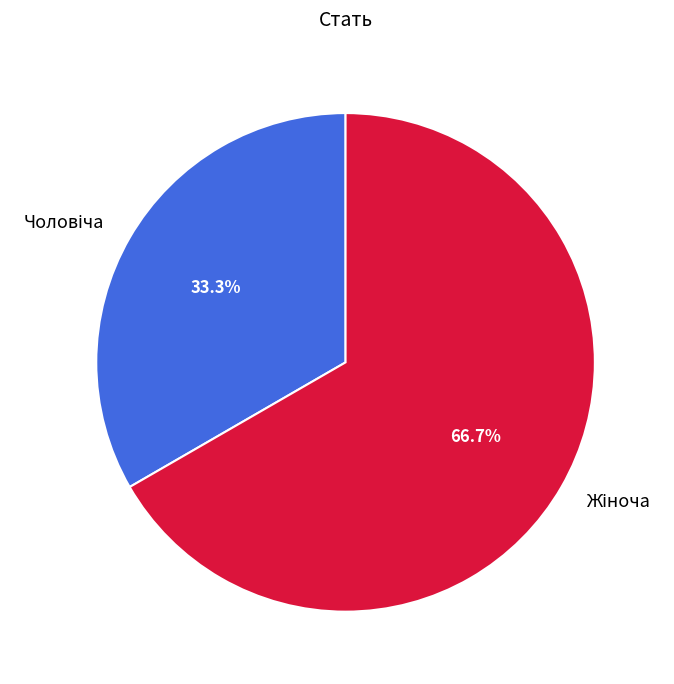

Is there any slice that represents more than half of the pie?

Yes